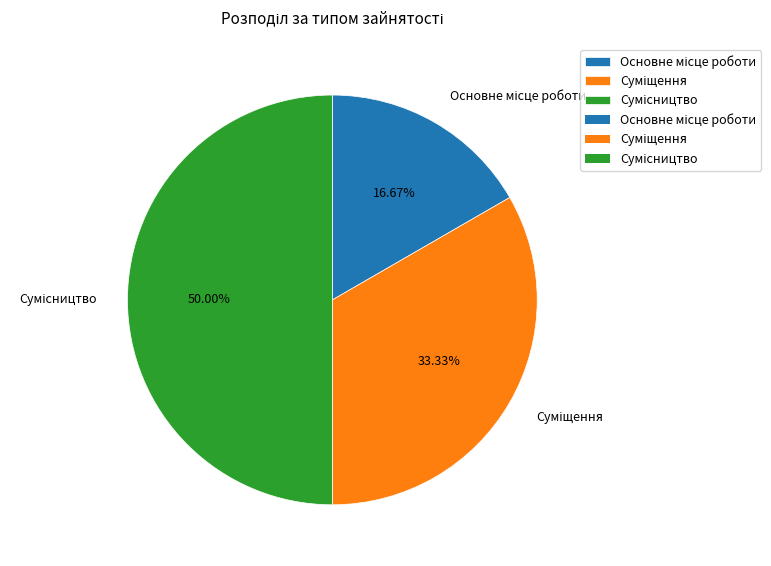

How many segments does this pie chart have?

3